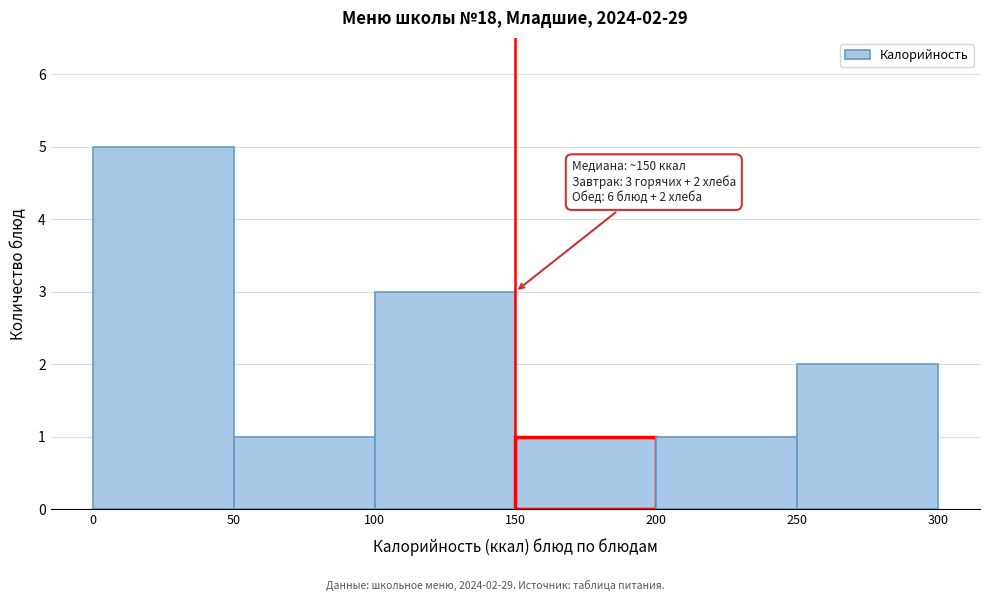

Which range on the x-axis has the tallest bar?

0 to 50